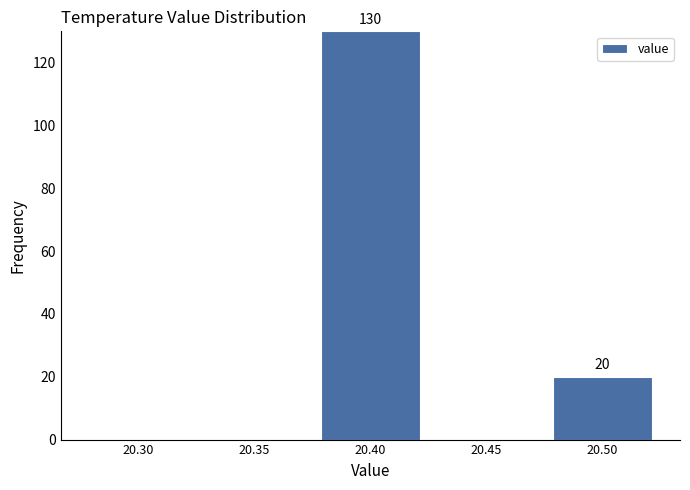

Reading left to right, transcribe all the data shown in this chart.

20.30=0	20.35=0	20.40=130	20.45=0	20.50=20